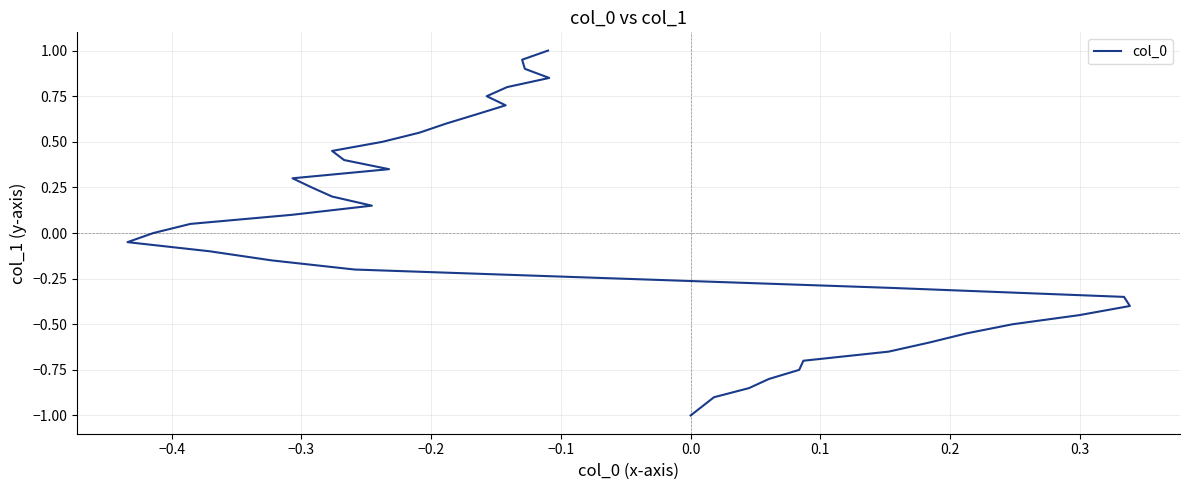

The chart shows a value of 0.2 at 34. True or false?

False